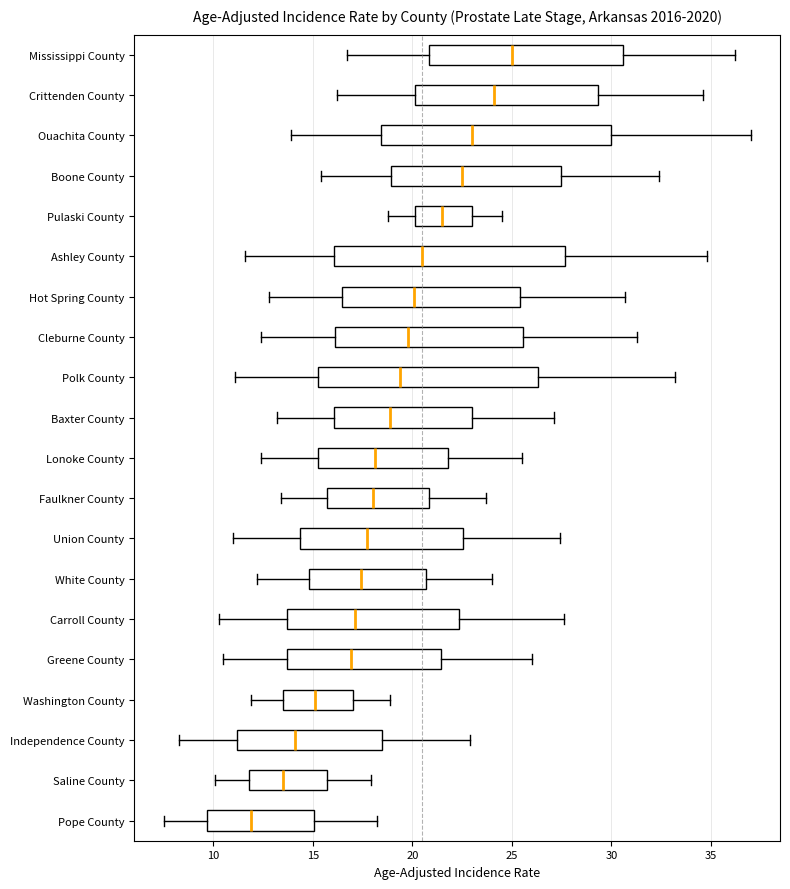

Reading bottom to top, read every box against the x-axis: the position of its median line, the range the box covers, and the ends of its whiskers. The values are not printed on the chart, so give them approximately, as read against the axis.

Pope County: median 12.0, box 9.5 to 15.0, whiskers 7.5 to 18.0
Saline County: median 13.5, box 12.0 to 15.5, whiskers 10.0 to 18.0
Independence County: median 14.0, box 11.0 to 18.5, whiskers 8.5 to 23.0
Washington County: median 15.0, box 13.5 to 17.0, whiskers 12.0 to 19.0
Greene County: median 17.0, box 13.5 to 21.5, whiskers 10.5 to 26.0
Carroll County: median 17.0, box 13.5 to 22.5, whiskers 10.5 to 27.5
White County: median 17.5, box 15.0 to 20.5, whiskers 12.0 to 24.0
Union County: median 17.5, box 14.5 to 22.5, whiskers 11.0 to 27.5
Faulkner County: median 18.0, box 15.5 to 21.0, whiskers 13.5 to 23.5
Lonoke County: median 18.0, box 15.5 to 22.0, whiskers 12.5 to 25.5
Baxter County: median 19.0, box 16.0 to 23.0, whiskers 13.0 to 27.0
Polk County: median 19.5, box 15.5 to 26.5, whiskers 11.0 to 33.0
Cleburne County: median 20.0, box 16.0 to 25.5, whiskers 12.5 to 31.5
Hot Spring County: median 20.0, box 16.5 to 25.5, whiskers 13.0 to 30.5
Ashley County: median 20.5, box 16.0 to 27.5, whiskers 11.5 to 35.0
Pulaski County: median 21.5, box 20.0 to 23.0, whiskers 19.0 to 24.5
Boone County: median 22.5, box 19.0 to 27.5, whiskers 15.5 to 32.5
Ouachita County: median 23.0, box 18.5 to 30.0, whiskers 14.0 to 37.0
Crittenden County: median 24.0, box 20.0 to 29.5, whiskers 16.0 to 34.5
Mississippi County: median 25.0, box 21.0 to 30.5, whiskers 16.5 to 36.0